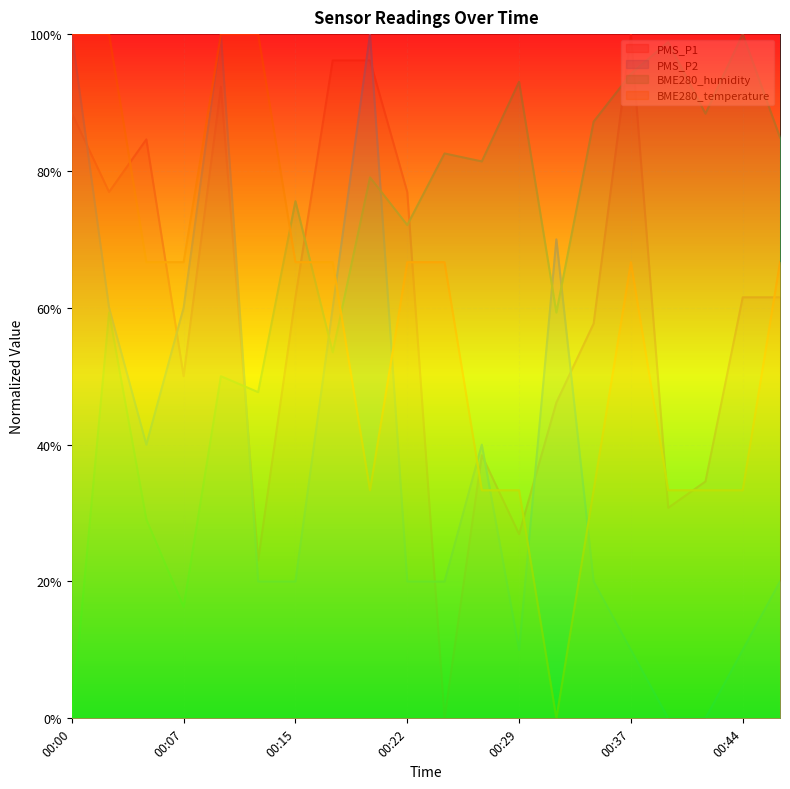

What is the difference between the maximum and minimum values in the BME280_humidity series?

1.0